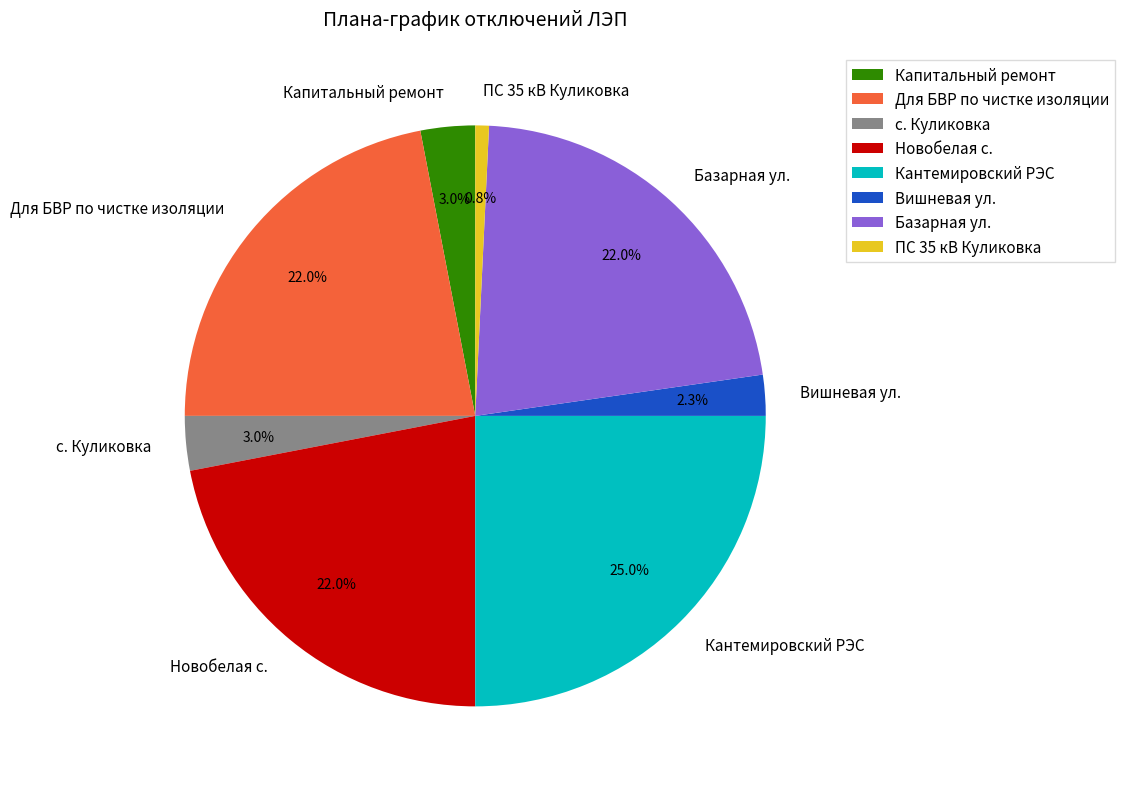

Is there a majority slice in this chart?

No